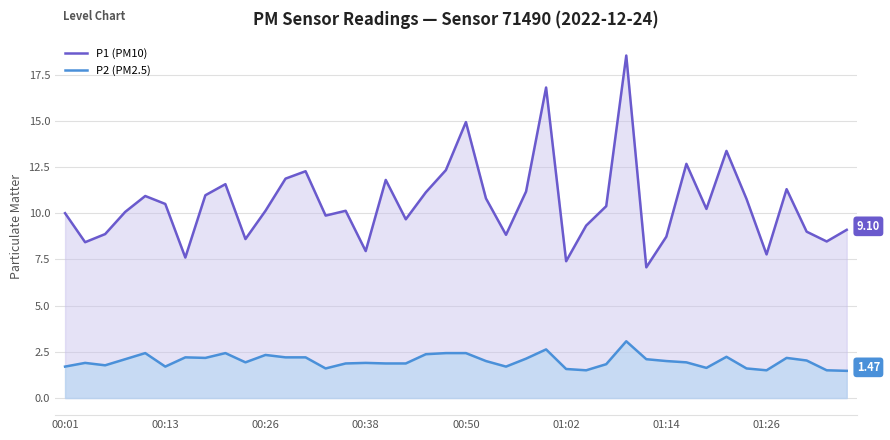

What is the total value across all series at 18?

13.5